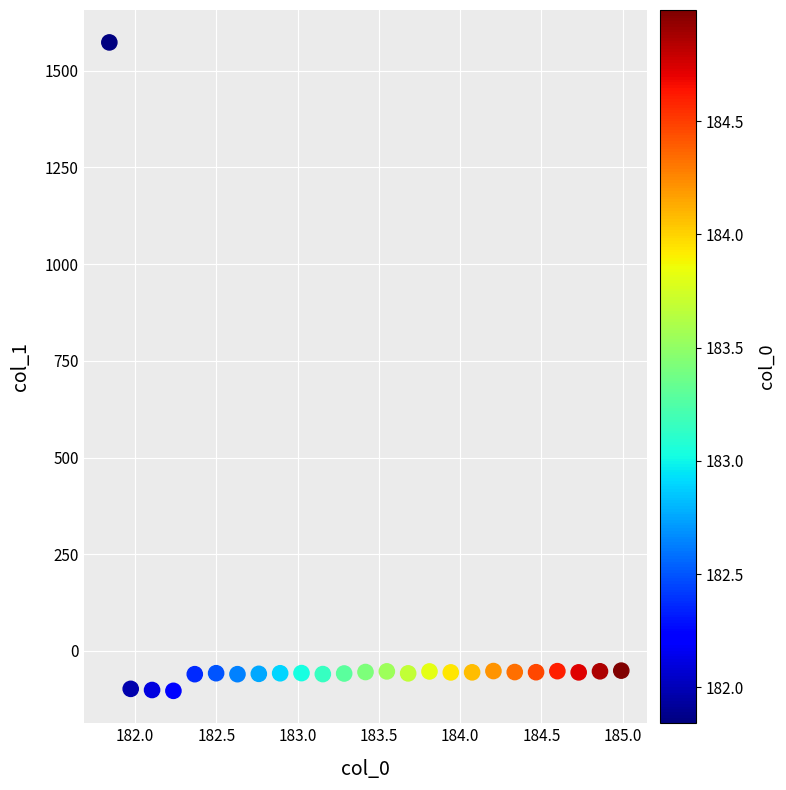

What is the range of Y values (max minus min)?

1676.4